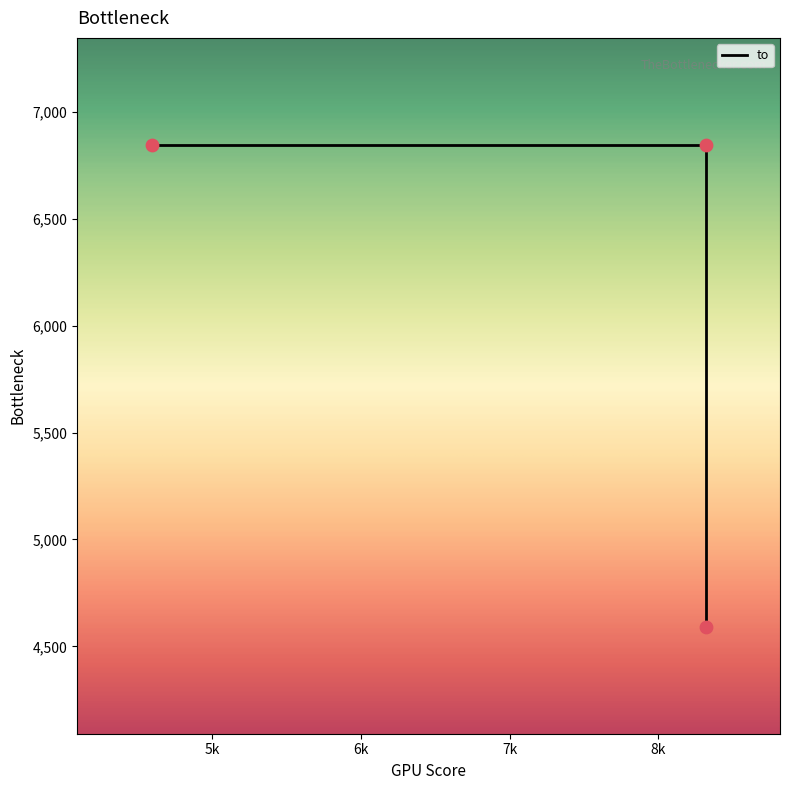

What is the change in value from 4591 to 8317?

-2256